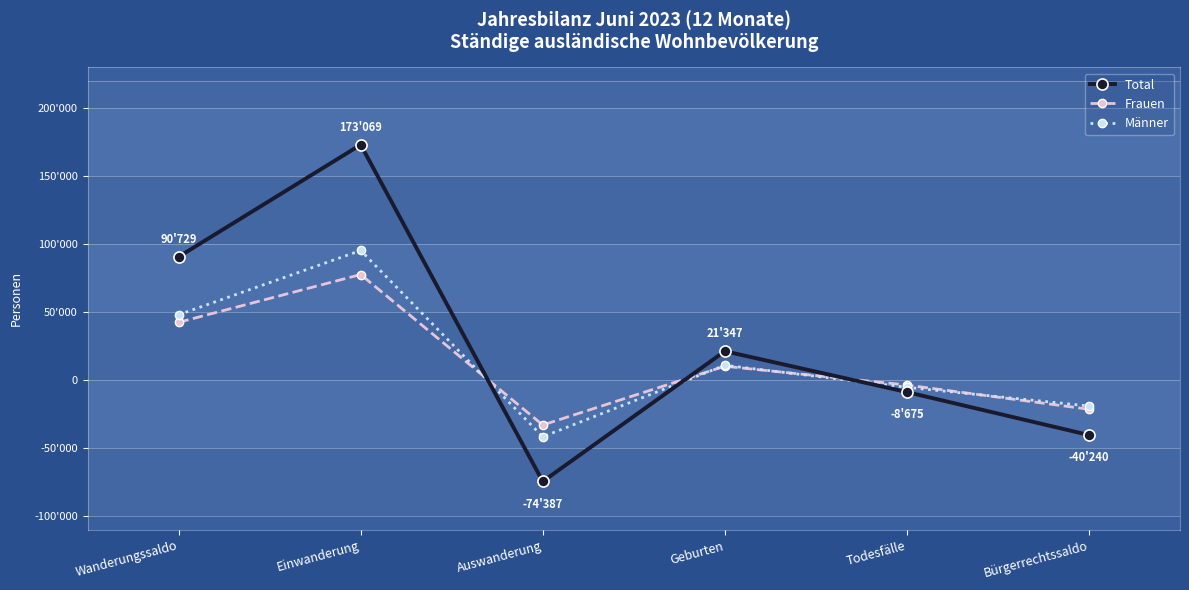

At which label does Männer reach its minimum?

Auswanderung